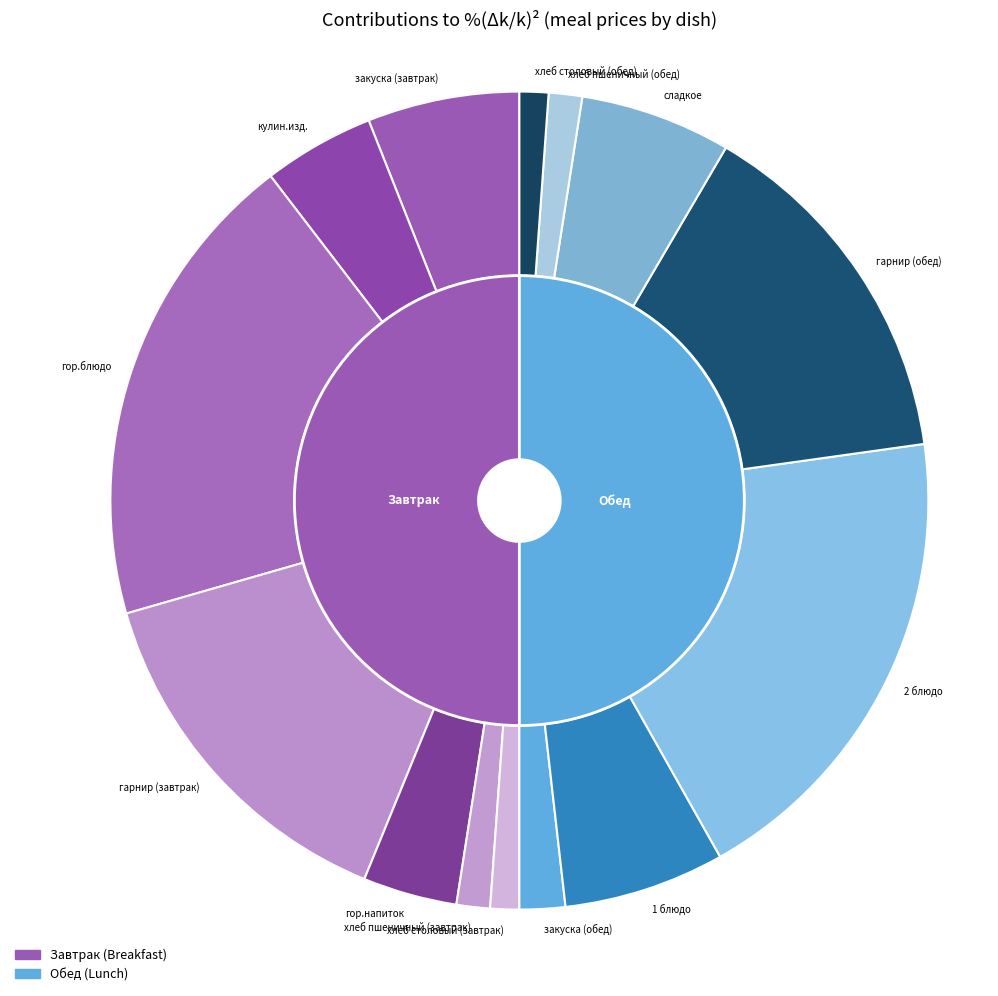

Which category has the smallest portion of the pie?

хлеб столовый (завтрак)